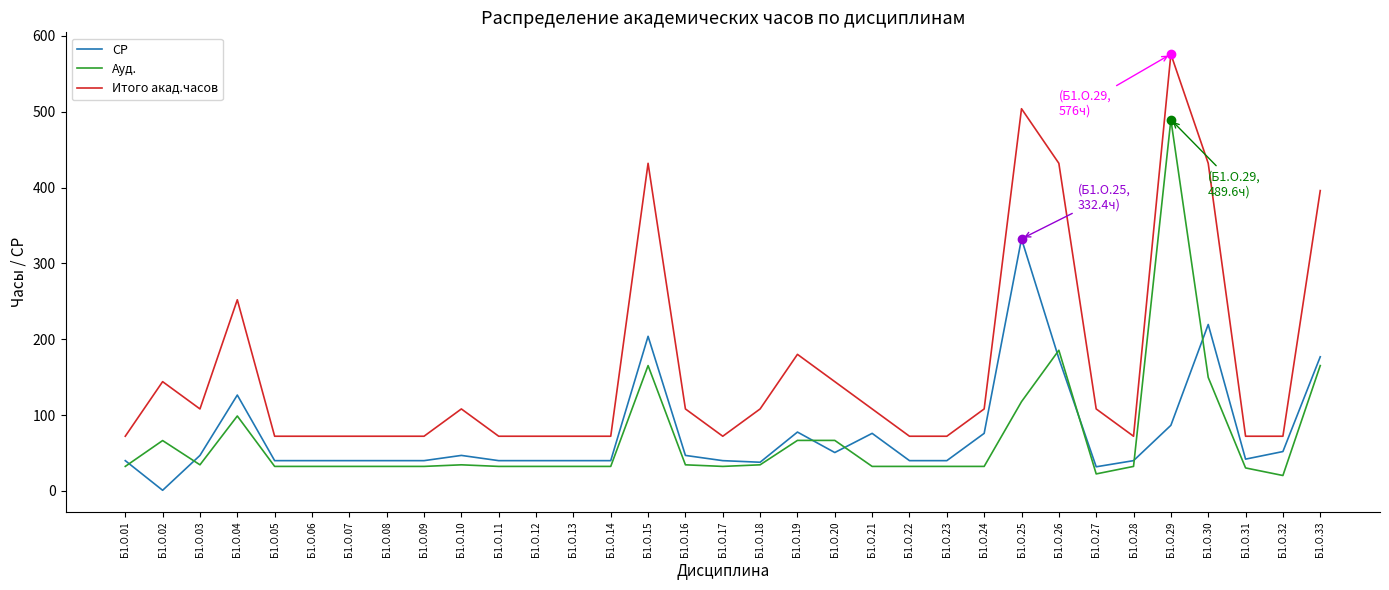

What is the total value across all series at Б1.О.01?

144.0